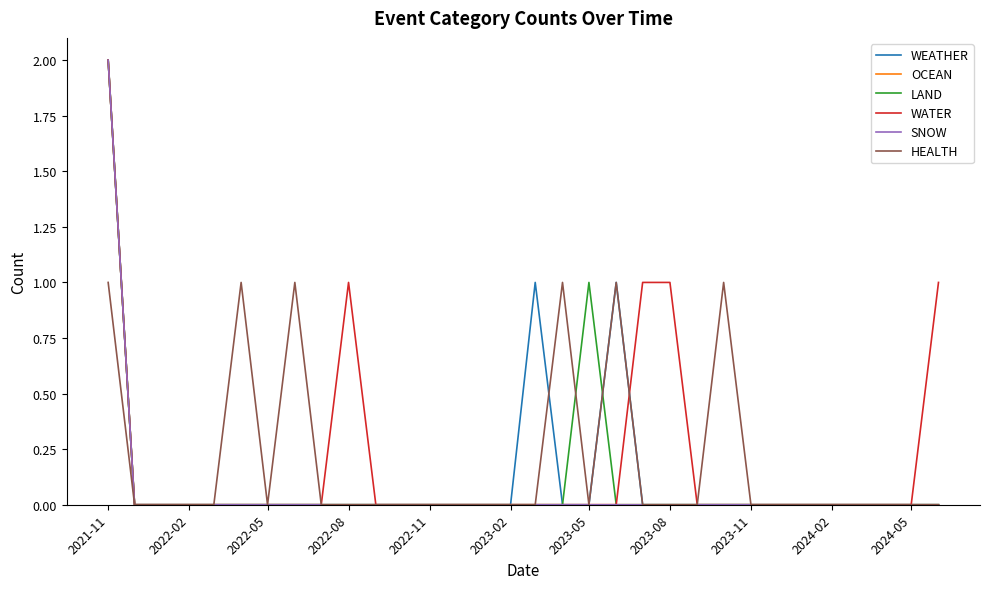

Reading right to left, list all the values displayed in this chart.

WEATHER: 0	0	0	0	0	0	0	0	0	0	0	0	1	0	0	1	0	0	0	0	0	0	0	0	0	0	0	0	0	0	0	2
OCEAN: 0	0	0	0	0	0	0	0	0	0	0	0	0	0	0	0	0	0	0	0	0	0	0	0	0	0	0	0	0	0	0	2
LAND: 0	0	0	0	0	0	0	0	0	0	0	0	0	1	0	0	0	0	0	0	0	0	0	0	0	0	0	0	0	0	0	2
WATER: 1	0	0	0	0	0	0	0	0	0	1	1	0	0	0	0	0	0	0	0	0	0	1	0	0	0	0	0	0	0	0	2
SNOW: 0	0	0	0	0	0	0	0	0	0	0	0	0	0	0	0	0	0	0	0	0	0	0	0	0	0	0	0	0	0	0	2
HEALTH: 0	0	0	0	0	0	0	0	1	0	0	0	1	0	1	0	0	0	0	0	0	0	0	0	1	0	1	0	0	0	0	1